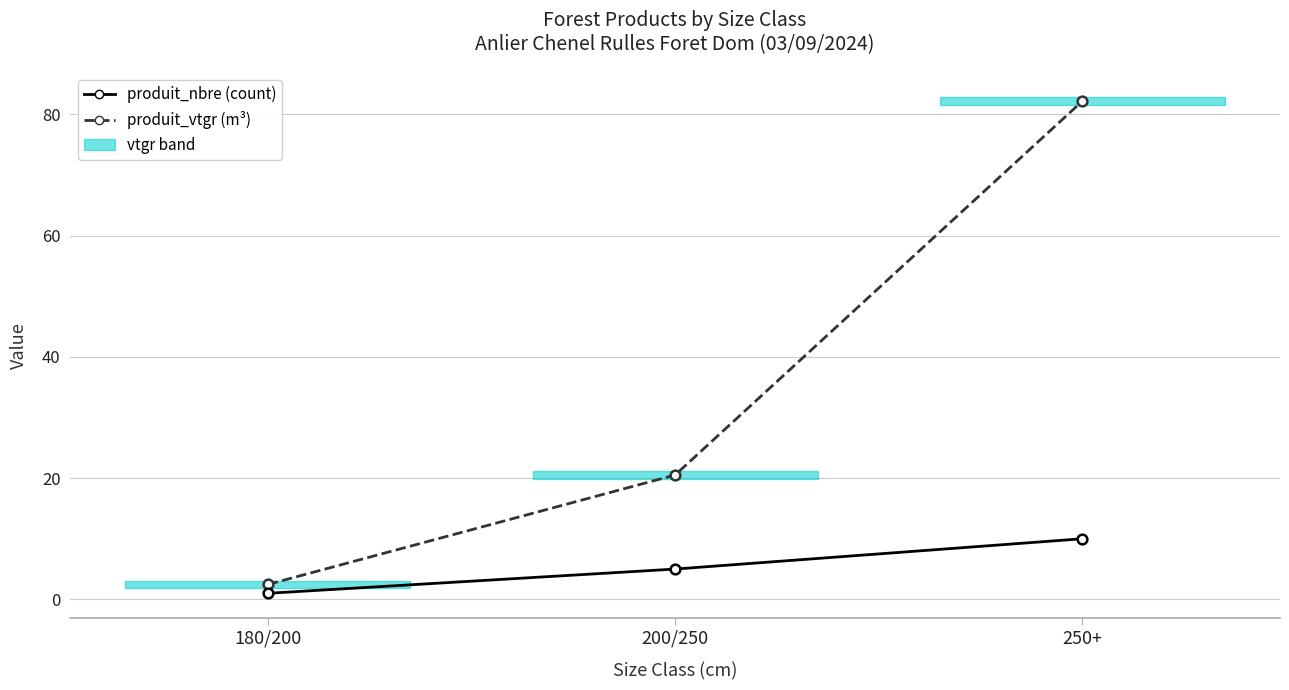

What is the sum of all produit_nbre values?

16.0